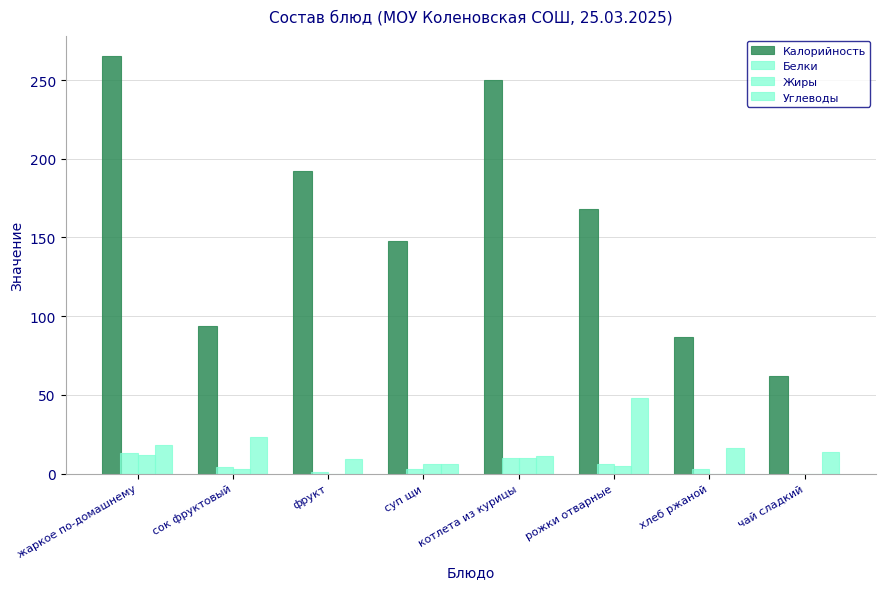

Are the bars horizontal?

No